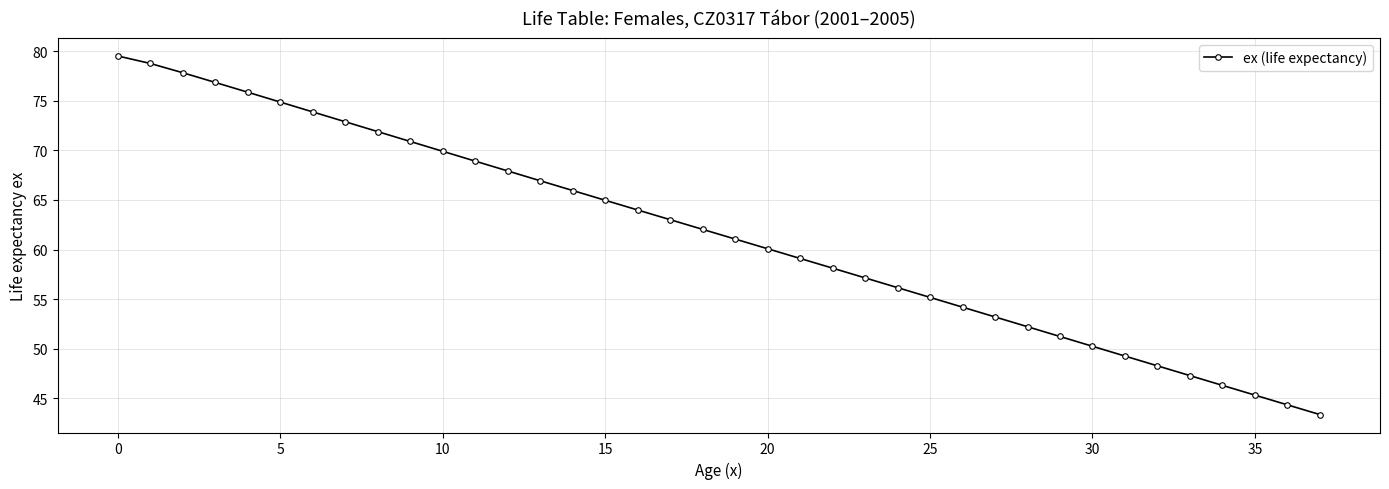

What is the greatest value displayed?

79.5